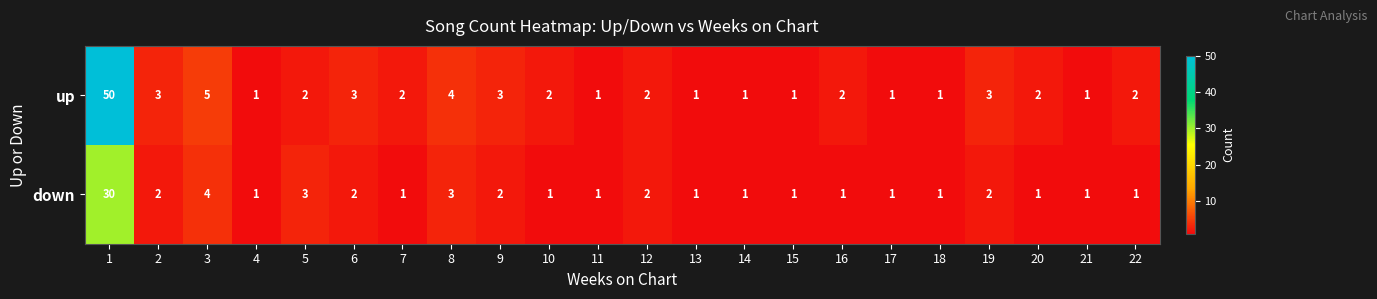

Is it true that up equals 1 at 22?

False